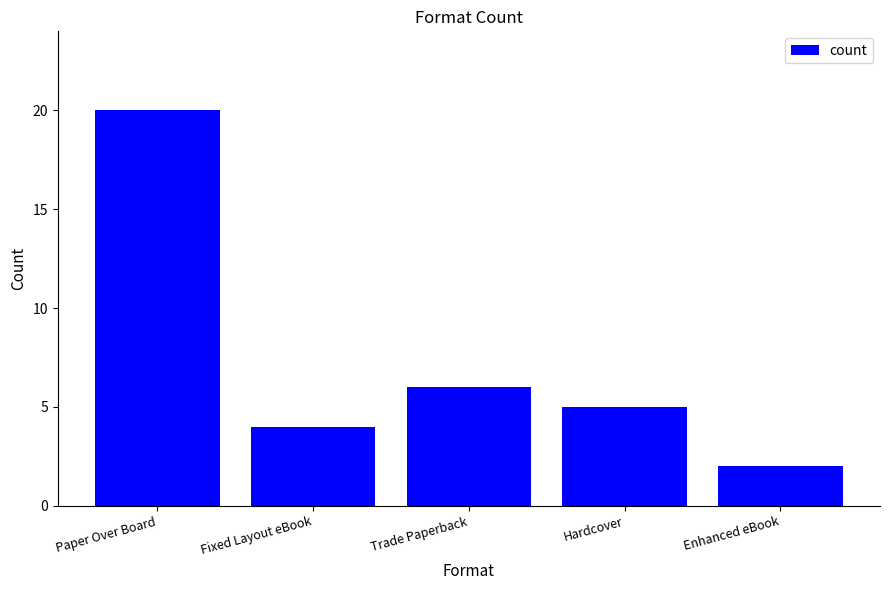

How many bars are there in total?

5